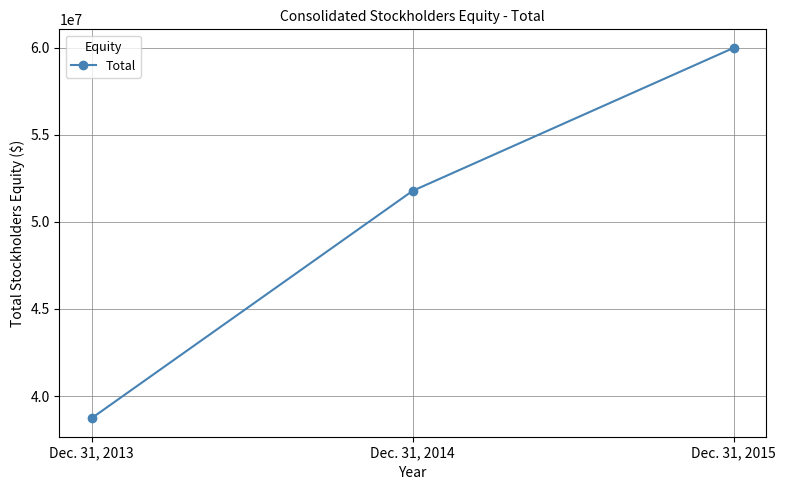

What is the sum of all values?

150503186